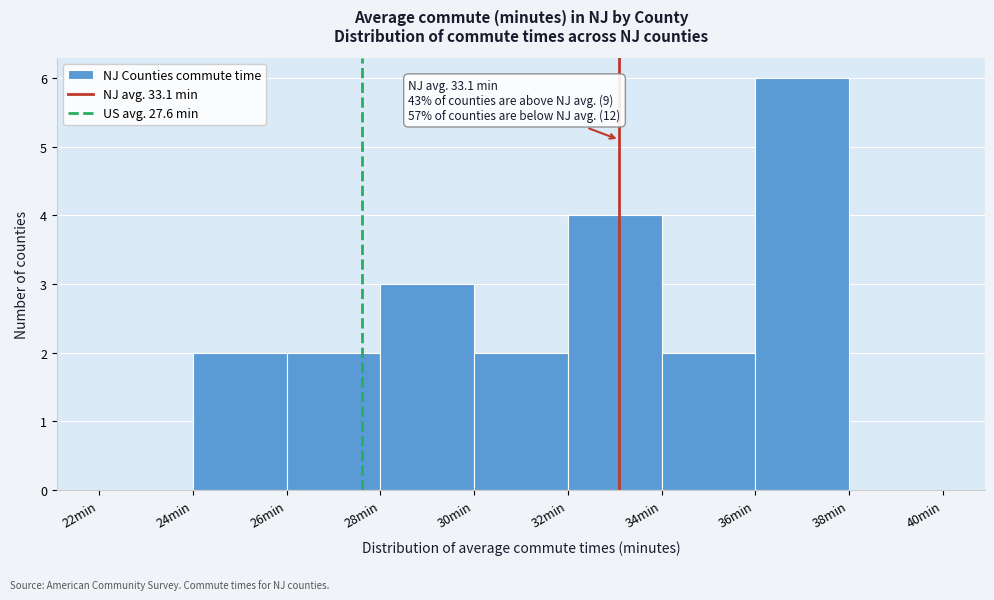

Over which range of the x-axis is the bar tallest?

36 to 38